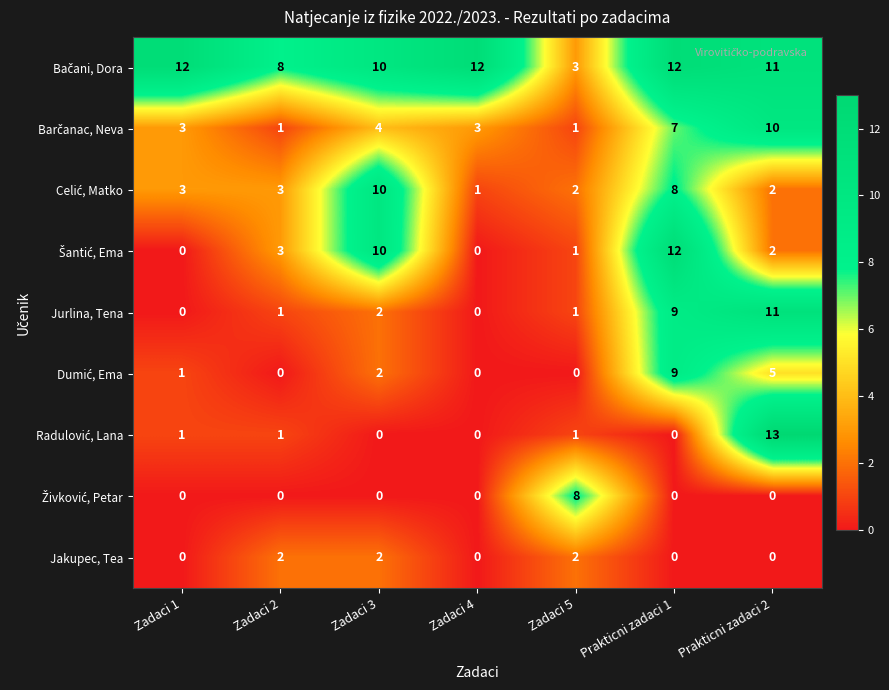

Count the number of categories in the chart.

7